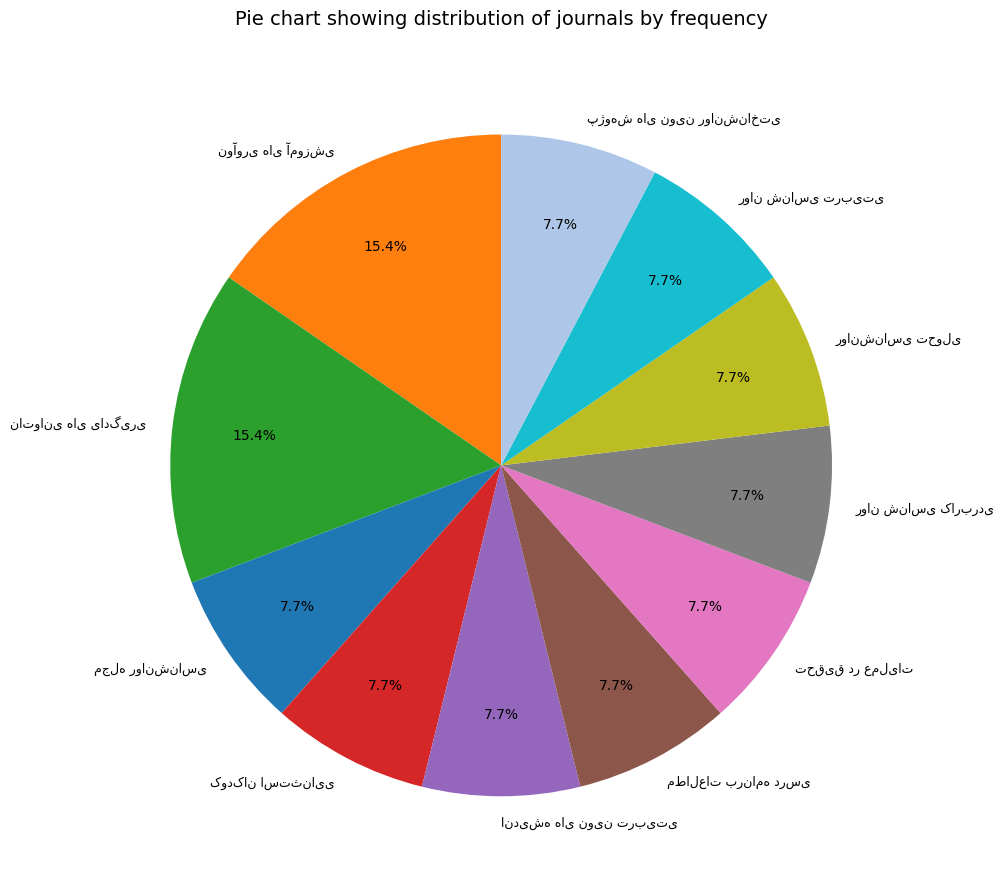

Is there a majority slice in this chart?

No